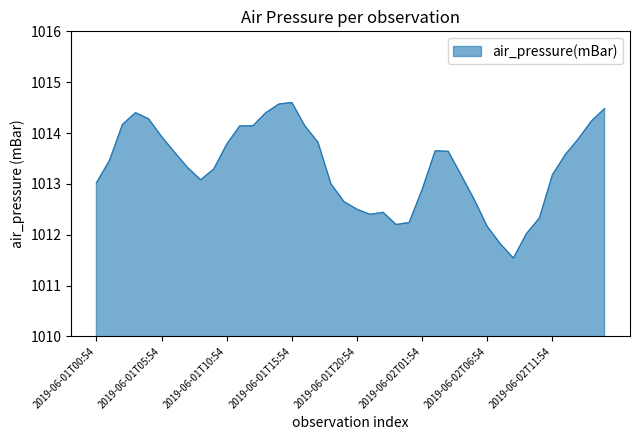

What is the greatest value displayed?

1014.6